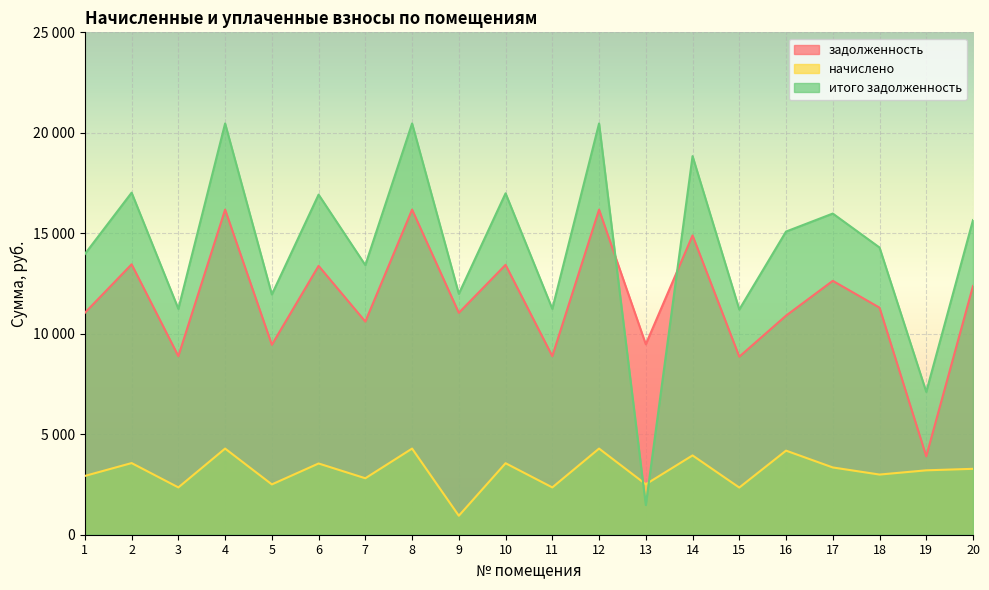

In итого задолженность, how many points are lower than both neighbors (excluding endpoints)?

8